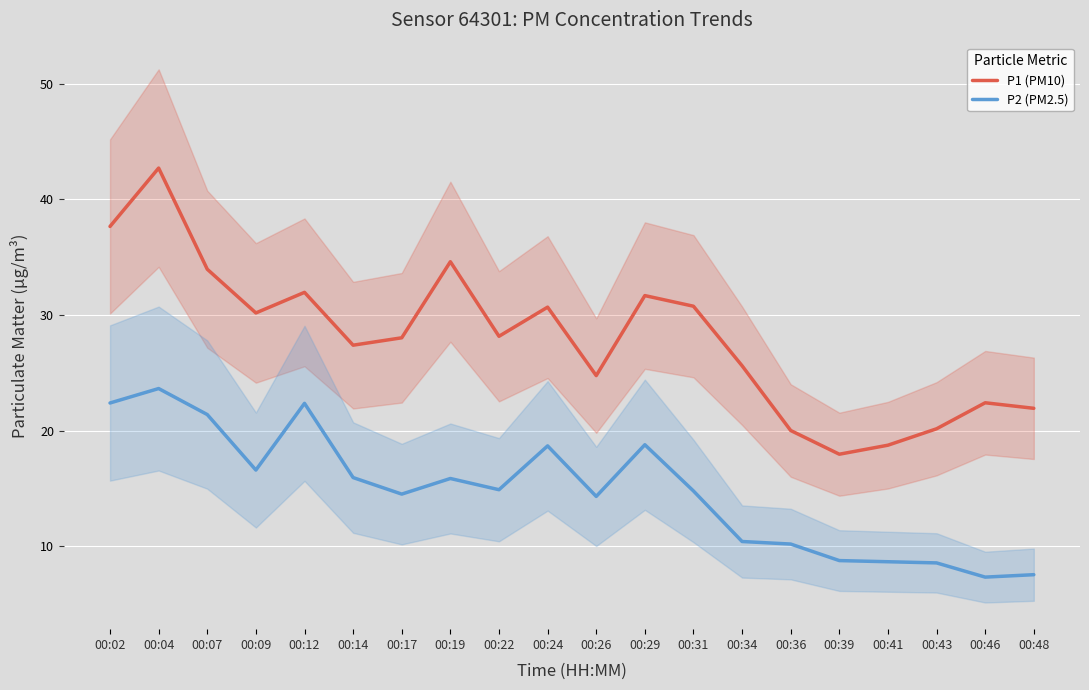

Reading left to right, list all the values displayed in this chart.

P1 (PM10): 00:02=37.6	00:04=42.7	00:07=34.0	00:09=30.2	00:12=31.9	00:14=27.4	00:17=28.0	00:19=34.6	00:22=28.1	00:24=30.7	00:26=24.8	00:29=31.7	00:31=30.8	00:34=25.6	00:36=20.0	00:39=17.9	00:41=18.7	00:43=20.1	00:46=22.4	00:48=21.9
P2 (PM2.5): 00:02=22.4	00:04=23.6	00:07=21.4	00:09=16.6	00:12=22.4	00:14=15.9	00:17=14.5	00:19=15.8	00:22=14.9	00:24=18.7	00:26=14.3	00:29=18.8	00:31=14.8	00:34=10.4	00:36=10.2	00:39=8.8	00:41=8.7	00:43=8.6	00:46=7.3	00:48=7.5